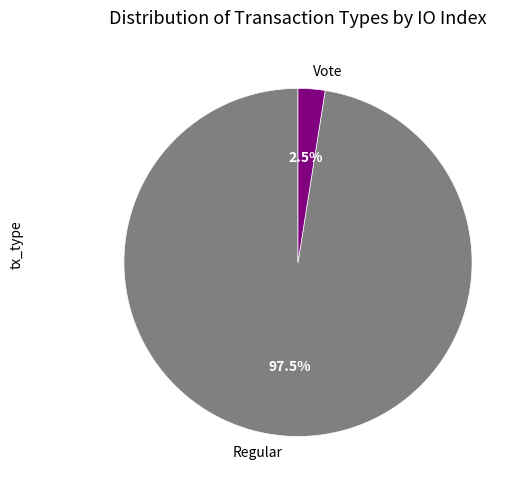

To the nearest percent, what is the difference between the Vote and Regular slice percentages?

95%